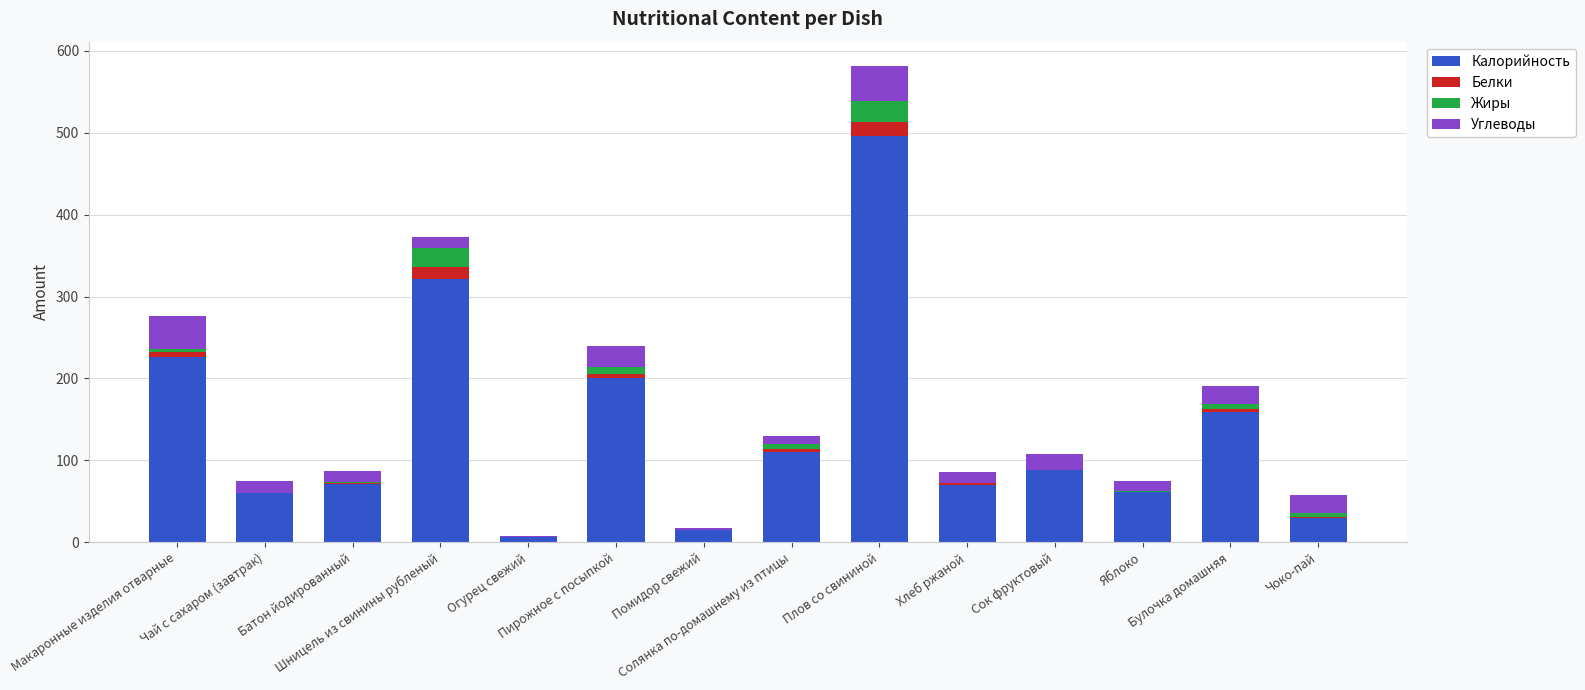

What is the maximum value for Калорийность?

496.0